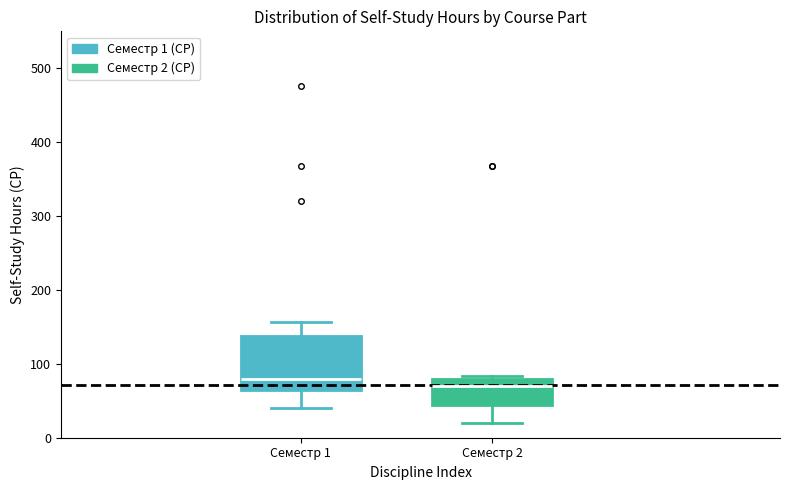

Which box's median line is the highest?

Семестр 1